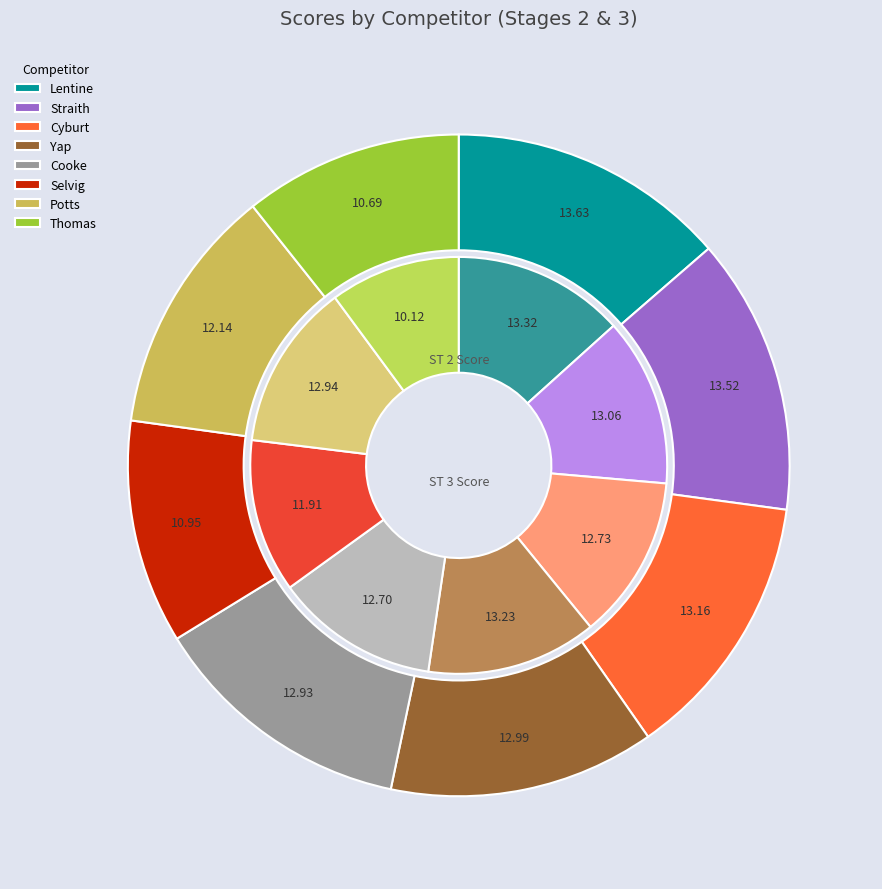

Which category has the biggest portion of the pie?

Lentine